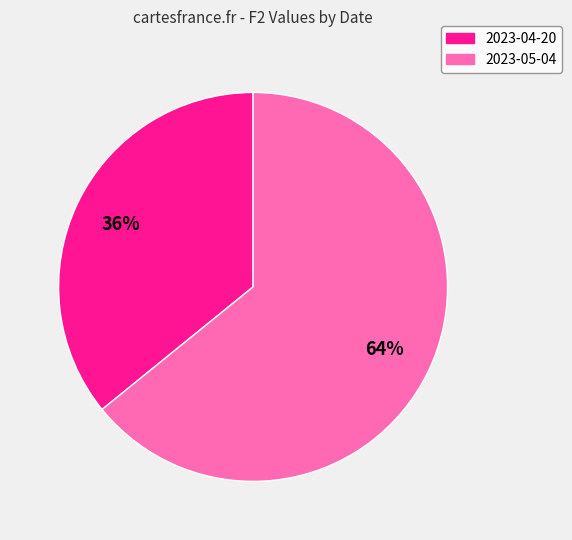

Approximately how many times larger is the value at 2023-04-20 compared to 2023-05-04?

0.6